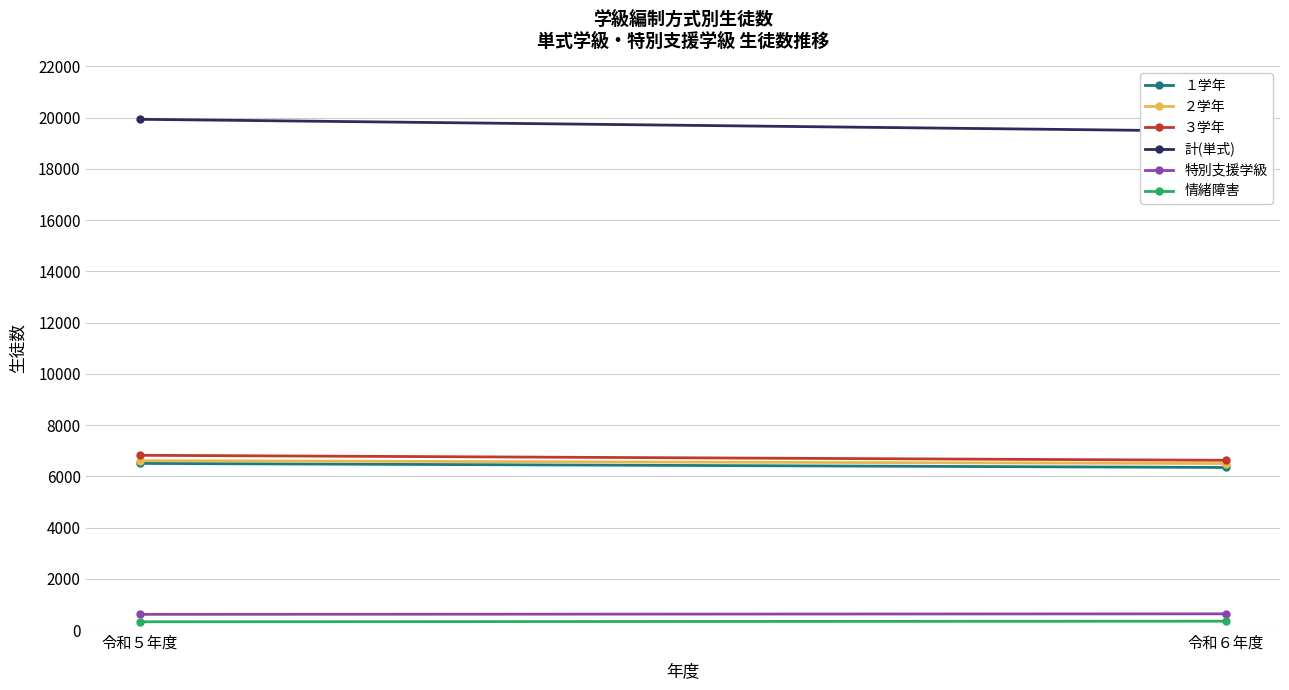

What is the label of the 2nd point from the right?

令和５年度